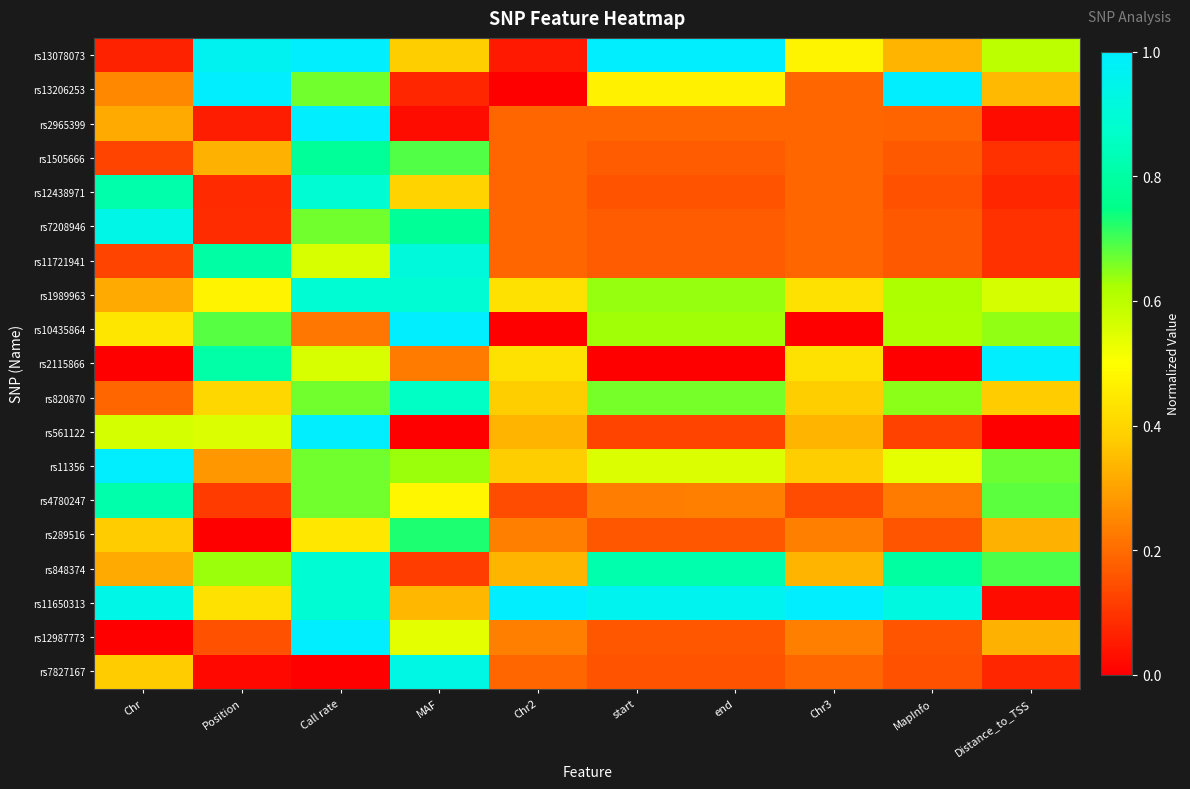

Reading left to right, transcribe all the data shown in this chart.

rs13078073: Chr=0.1	Position=1.0	Call rate=1.0	MAF=0.4	Chr2=0.0	start=1.0	end=1.0	Chr3=0.5	MapInfo=0.3	Distance_to_TSS=0.6
rs13206253: Chr=0.2	Position=1.0	Call rate=0.7	MAF=0.1	Chr2=0.0	start=0.5	end=0.5	Chr3=0.2	MapInfo=1.0	Distance_to_TSS=0.3
rs2965399: Chr=0.3	Position=0.1	Call rate=1.0	MAF=0.0	Chr2=0.2	start=0.2	end=0.2	Chr3=0.2	MapInfo=0.2	Distance_to_TSS=0.0
rs1505666: Chr=0.1	Position=0.3	Call rate=0.8	MAF=0.7	Chr2=0.2	start=0.2	end=0.2	Chr3=0.2	MapInfo=0.2	Distance_to_TSS=0.1
rs12438971: Chr=0.8	Position=0.1	Call rate=0.9	MAF=0.4	Chr2=0.2	start=0.2	end=0.2	Chr3=0.2	MapInfo=0.2	Distance_to_TSS=0.1
rs7208946: Chr=0.9	Position=0.1	Call rate=0.7	MAF=0.8	Chr2=0.2	start=0.2	end=0.2	Chr3=0.2	MapInfo=0.2	Distance_to_TSS=0.1
rs11721941: Chr=0.1	Position=0.8	Call rate=0.6	MAF=0.9	Chr2=0.2	start=0.2	end=0.2	Chr3=0.2	MapInfo=0.2	Distance_to_TSS=0.1
rs1989963: Chr=0.3	Position=0.5	Call rate=0.9	MAF=0.9	Chr2=0.4	start=0.6	end=0.6	Chr3=0.4	MapInfo=0.6	Distance_to_TSS=0.6
rs10435864: Chr=0.4	Position=0.7	Call rate=0.2	MAF=1.0	Chr2=0.0	start=0.6	end=0.6	Chr3=0.0	MapInfo=0.6	Distance_to_TSS=0.6
rs2115866: Chr=0.0	Position=0.8	Call rate=0.6	MAF=0.2	Chr2=0.4	start=0.0	end=0.0	Chr3=0.4	MapInfo=0.0	Distance_to_TSS=1.0
rs820870: Chr=0.2	Position=0.4	Call rate=0.7	MAF=0.9	Chr2=0.4	start=0.7	end=0.7	Chr3=0.4	MapInfo=0.6	Distance_to_TSS=0.4
rs561122: Chr=0.6	Position=0.6	Call rate=1.0	MAF=0.0	Chr2=0.3	start=0.1	end=0.1	Chr3=0.3	MapInfo=0.1	Distance_to_TSS=0.0
rs11356: Chr=1.0	Position=0.3	Call rate=0.7	MAF=0.6	Chr2=0.4	start=0.6	end=0.6	Chr3=0.4	MapInfo=0.5	Distance_to_TSS=0.7
rs4780247: Chr=0.8	Position=0.1	Call rate=0.7	MAF=0.5	Chr2=0.1	start=0.2	end=0.2	Chr3=0.1	MapInfo=0.2	Distance_to_TSS=0.7
rs289516: Chr=0.4	Position=0.0	Call rate=0.4	MAF=0.7	Chr2=0.2	start=0.2	end=0.2	Chr3=0.2	MapInfo=0.2	Distance_to_TSS=0.3
rs848374: Chr=0.3	Position=0.6	Call rate=0.9	MAF=0.1	Chr2=0.3	start=0.8	end=0.8	Chr3=0.3	MapInfo=0.8	Distance_to_TSS=0.7
rs11650313: Chr=0.9	Position=0.4	Call rate=0.9	MAF=0.3	Chr2=1.0	start=1.0	end=1.0	Chr3=1.0	MapInfo=0.9	Distance_to_TSS=0.0
rs12987773: Chr=0.0	Position=0.2	Call rate=1.0	MAF=0.5	Chr2=0.2	start=0.2	end=0.2	Chr3=0.2	MapInfo=0.2	Distance_to_TSS=0.3
rs7827167: Chr=0.4	Position=0.0	Call rate=0.0	MAF=0.9	Chr2=0.2	start=0.2	end=0.2	Chr3=0.2	MapInfo=0.2	Distance_to_TSS=0.1